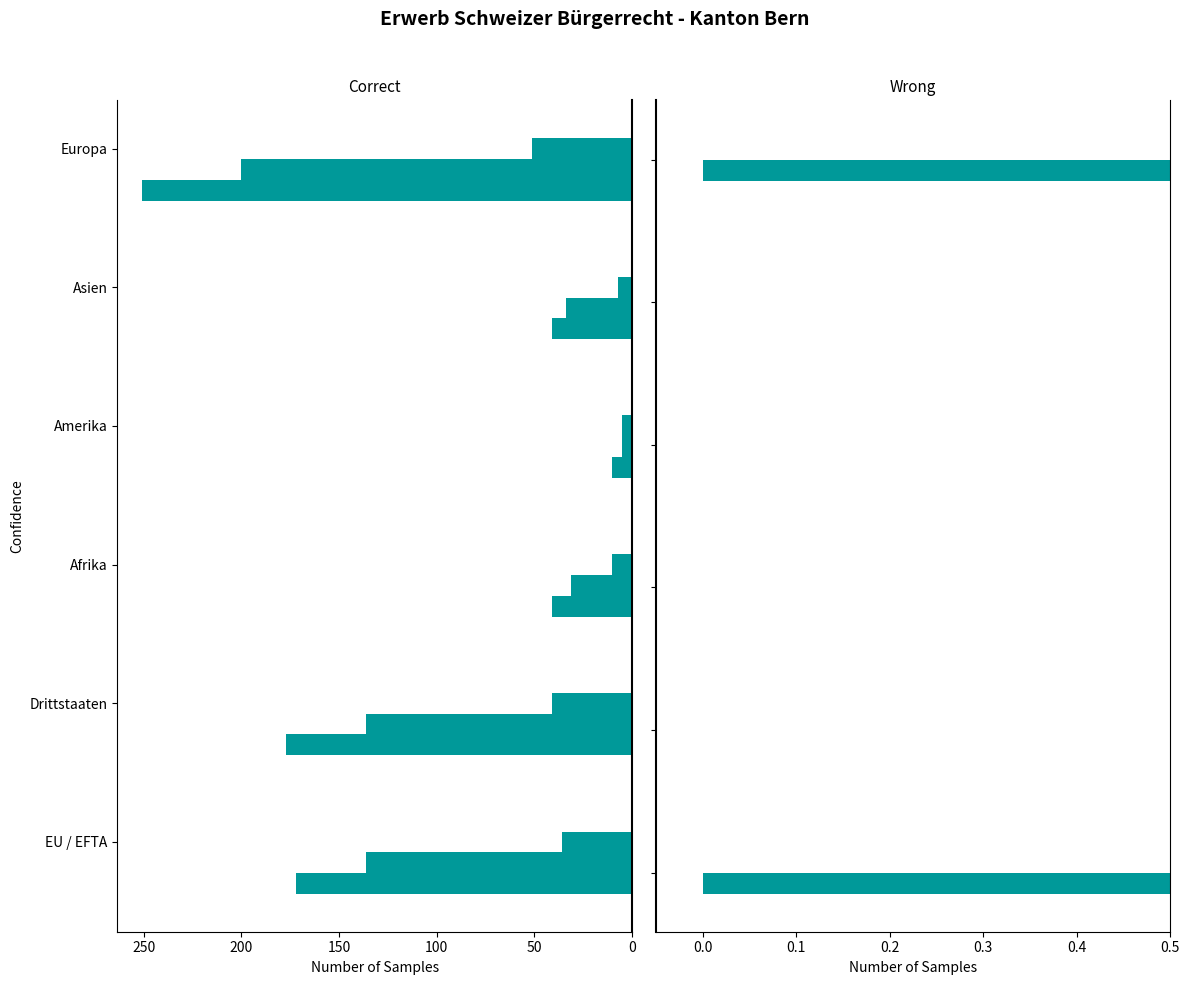

What is the maximum value shown in the chart?

251.0